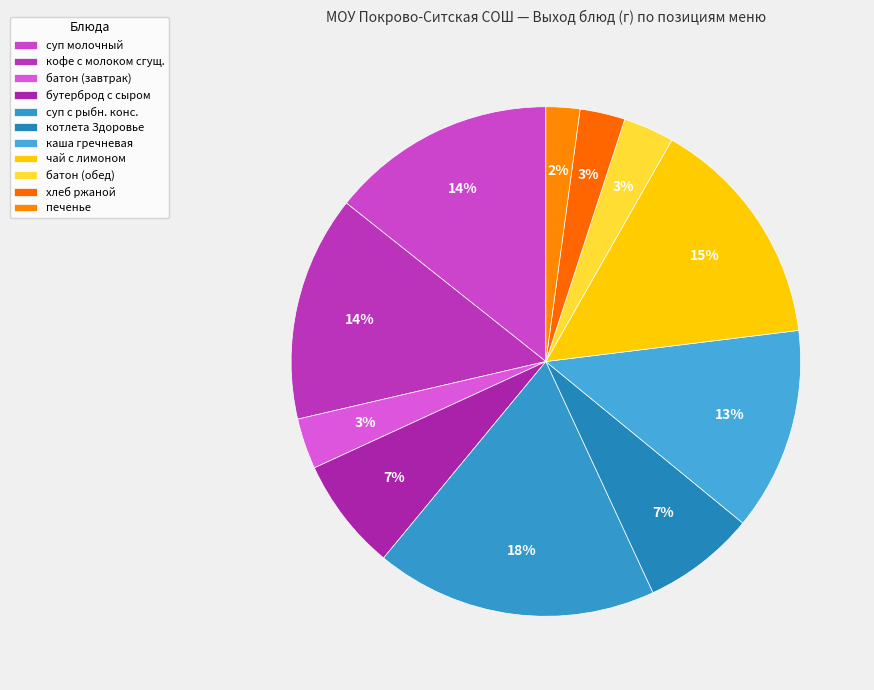

Count the number of slices in the pie.

11